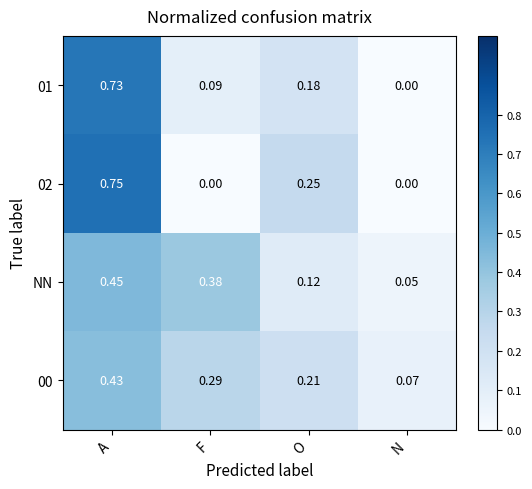

At which label does NN reach its peak?

A